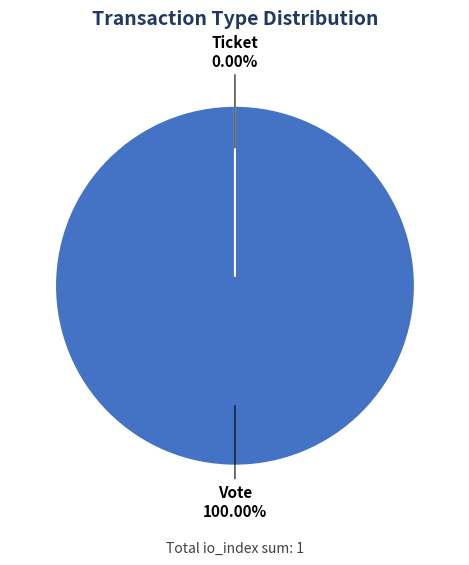

The Ticket slice represents 11% of the pie. True or false?

False